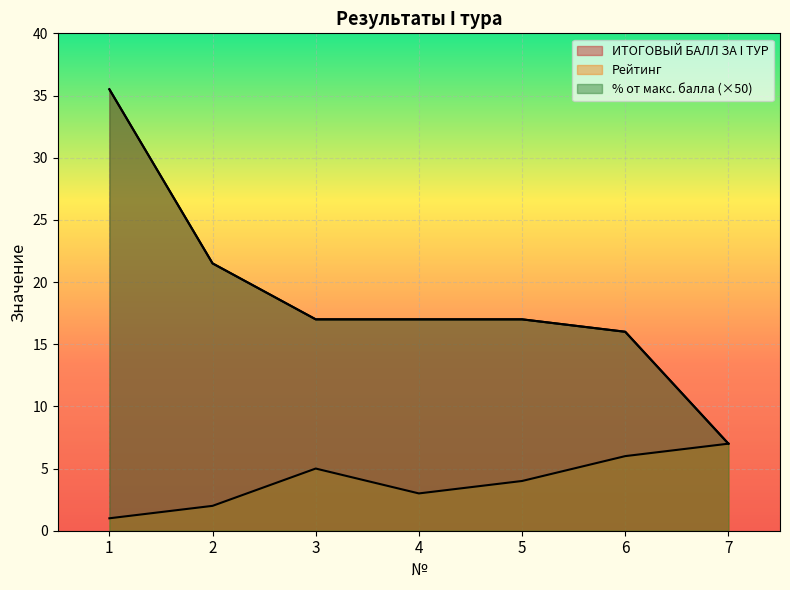

Reading left to right, transcribe all the data shown in this chart.

Рейтинг: 1=1.0	2=2.0	3=5.0	4=3.0	5=4.0	6=6.0	7=7.0
ИТОГОВЫЙ БАЛЛ ЗА I ТУР: 1=35.5	2=21.5	3=17.0	4=17.0	5=17.0	6=16.0	7=7.0
% от максимально возможного балла: 1=35.5	2=21.5	3=17.0	4=17.0	5=17.0	6=16.0	7=7.0